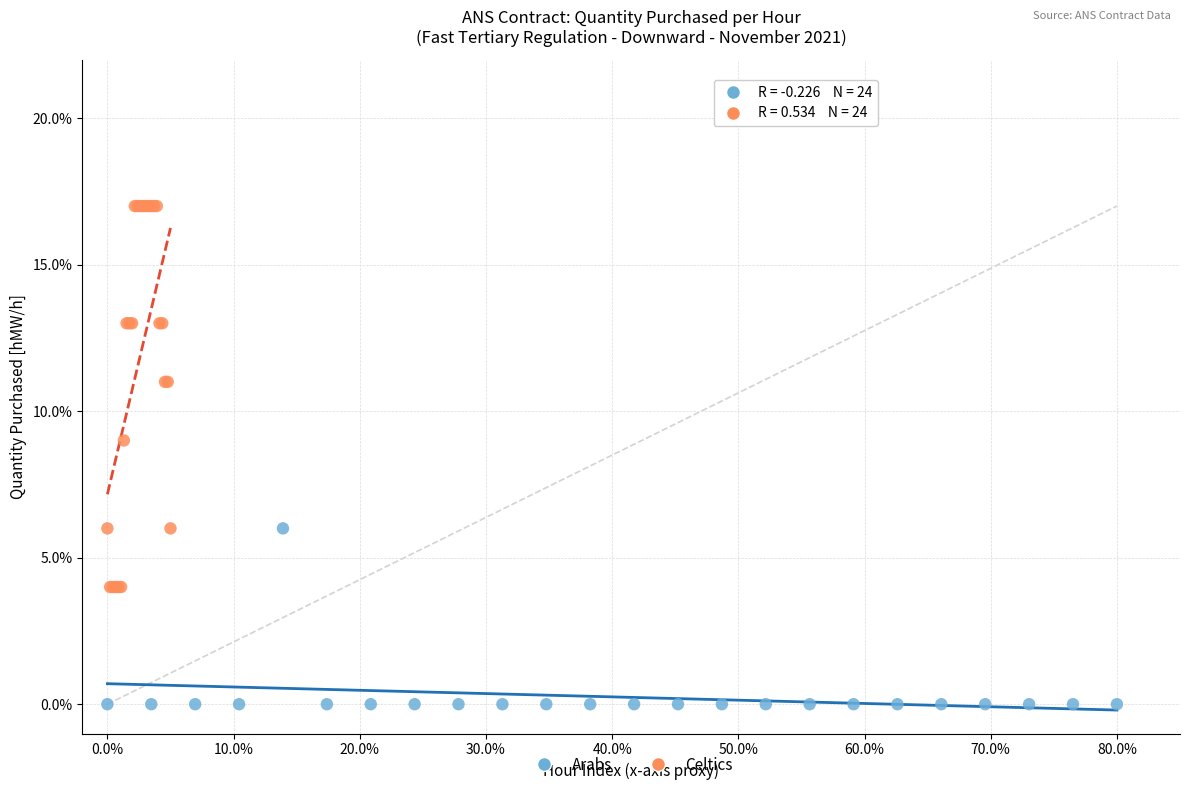

Which series has the largest Y range (max minus min)?

Celtics